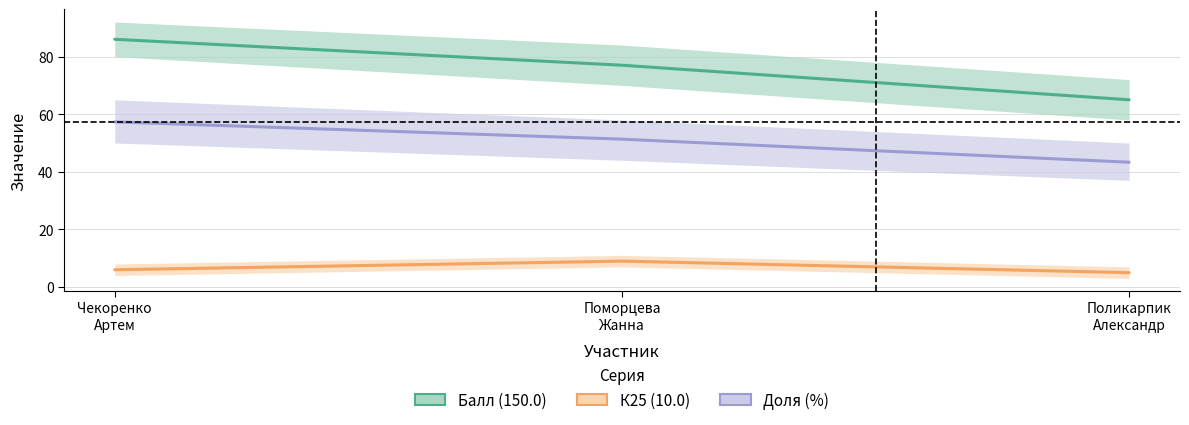

The К25 (10.0) series shows 13.1 at Поморцева
Жанна. True or false?

False